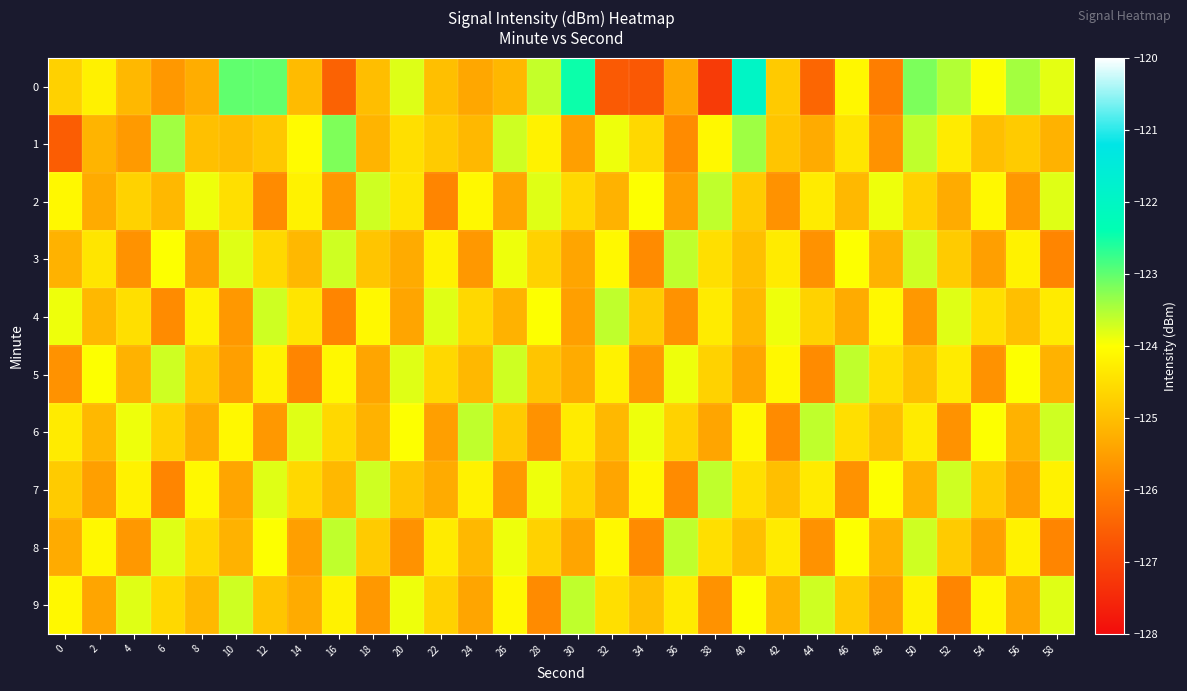

Count the number of categories in the chart.

30